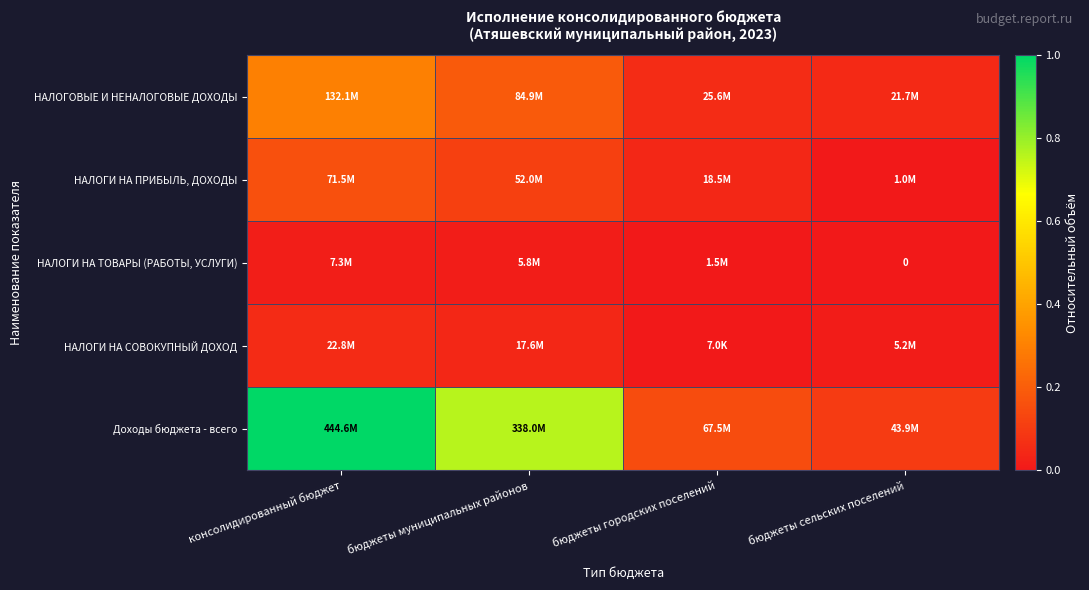

At how many categories does at least one series exceed 0?

4